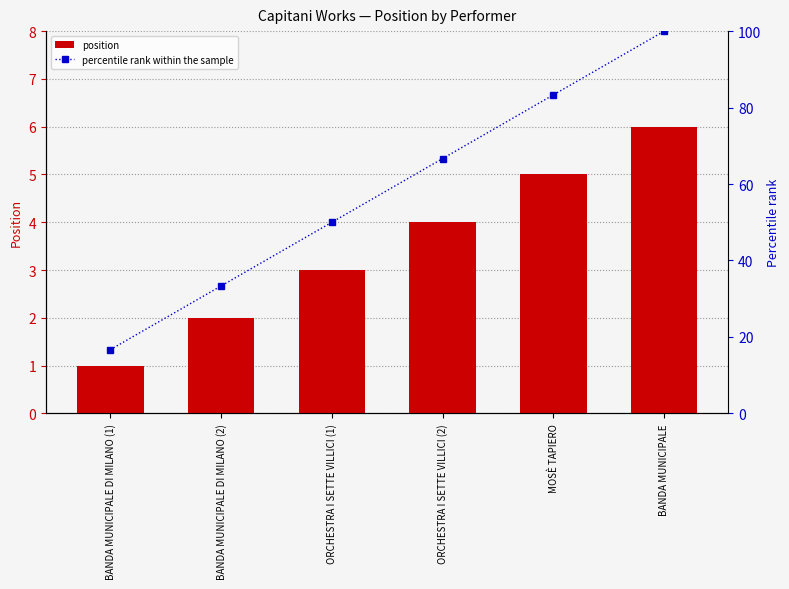

What is the maximum value for position?

6